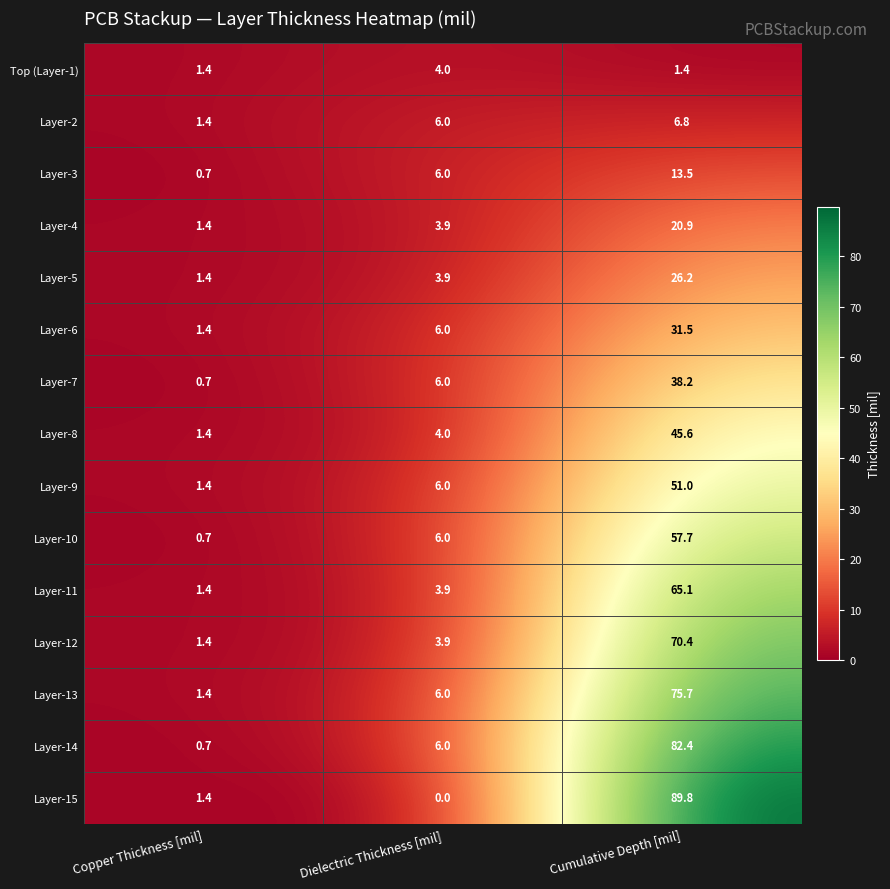

What is the spread (max minus min) of values at Dielectric Thickness [mil]?

6.0